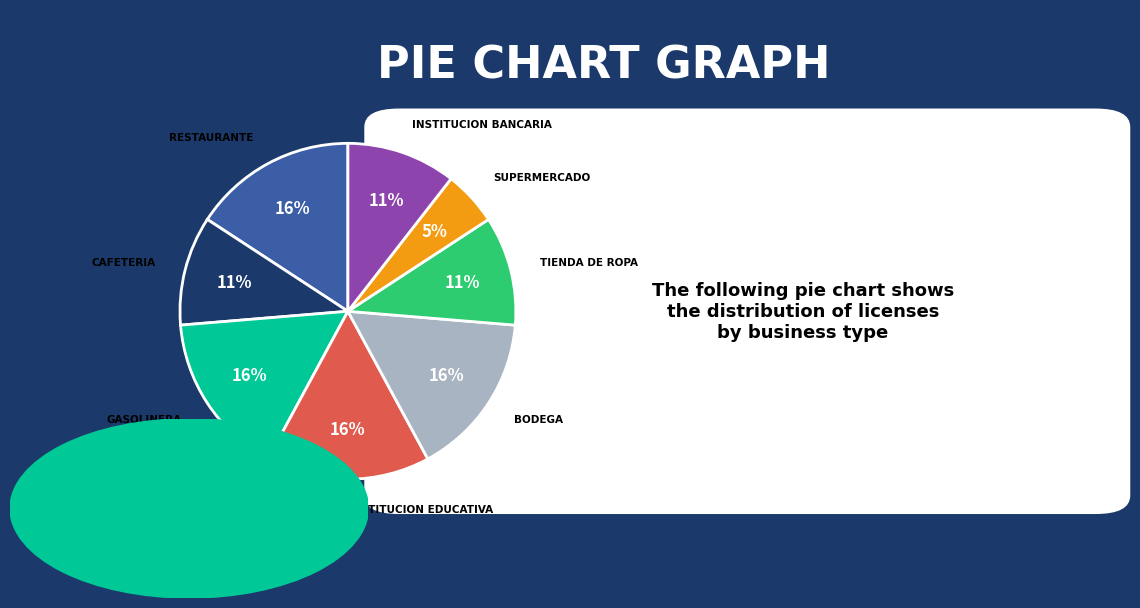

True or false: SUPERMERCADO accounts for 5% of the total.

True